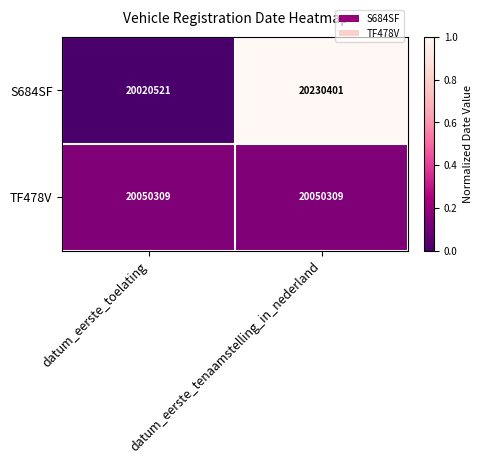

What is the sum of all TF478V values?

40100618